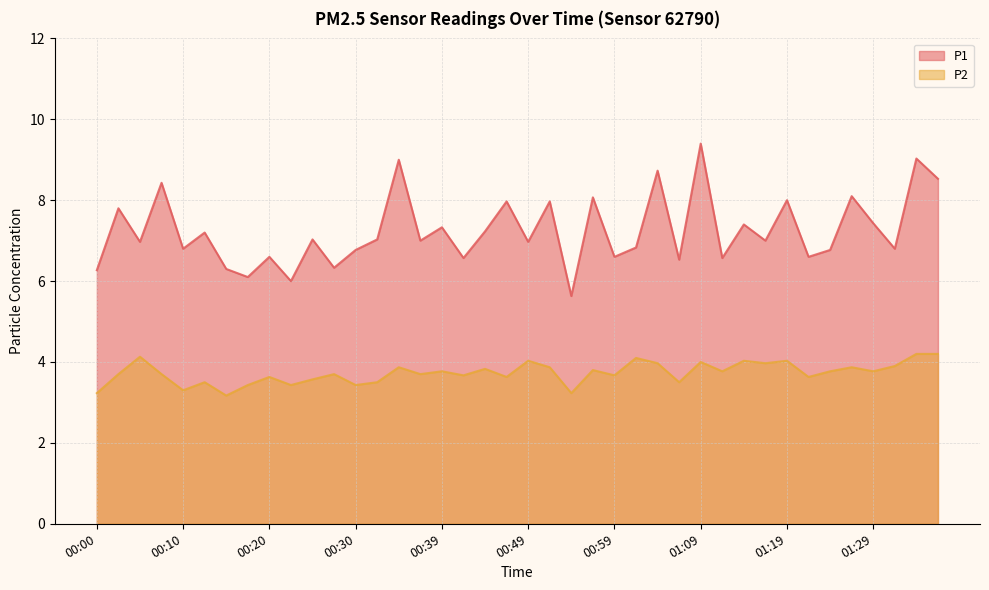

Reading left to right, extract all data points from this chart.

P1: 6.3	7.8	7.0	8.4	6.8	7.2	6.3	6.1	6.6	6.0	7.0	6.3	6.8	7.0	9.0	7.0	7.3	6.6	7.2	8.0	7.0	8.0	5.6	8.1	6.6	6.8	8.7	6.5	9.4	6.6	7.4	7.0	8.0	6.6	6.8	8.1	7.4	6.8	9.0	8.5
P2: 3.2	3.7	4.1	3.7	3.3	3.5	3.2	3.4	3.6	3.4	3.6	3.7	3.4	3.5	3.9	3.7	3.8	3.7	3.8	3.6	4.0	3.9	3.2	3.8	3.7	4.1	4.0	3.5	4.0	3.8	4.0	4.0	4.0	3.6	3.8	3.9	3.8	3.9	4.2	4.2